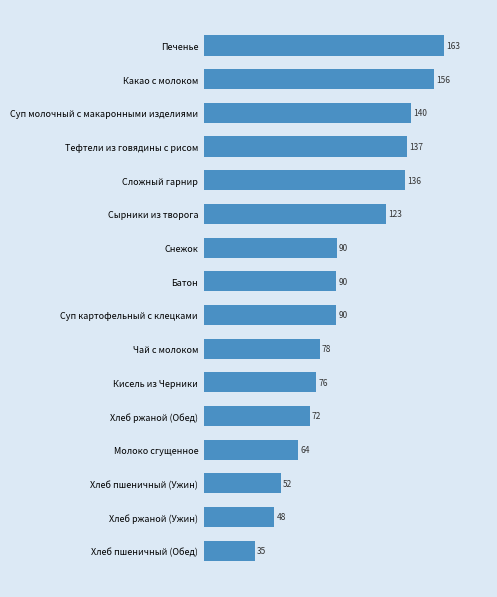

How many values are below 89?

7